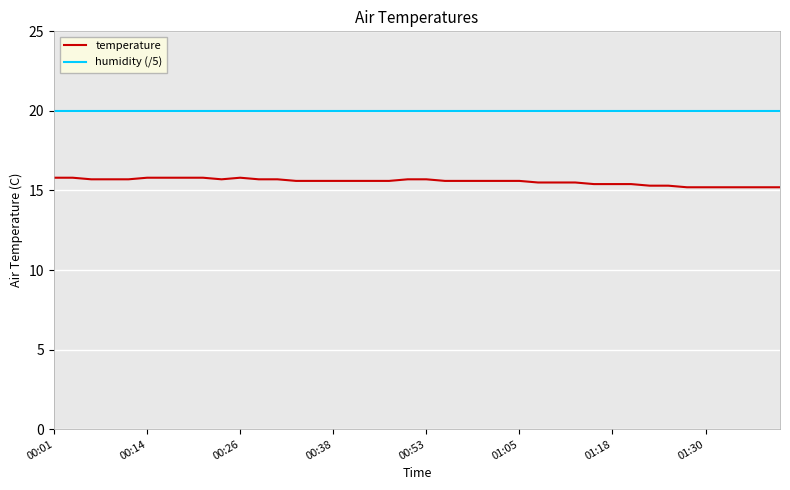

True or false: humidity (/5) and temperature cross at least once.

False